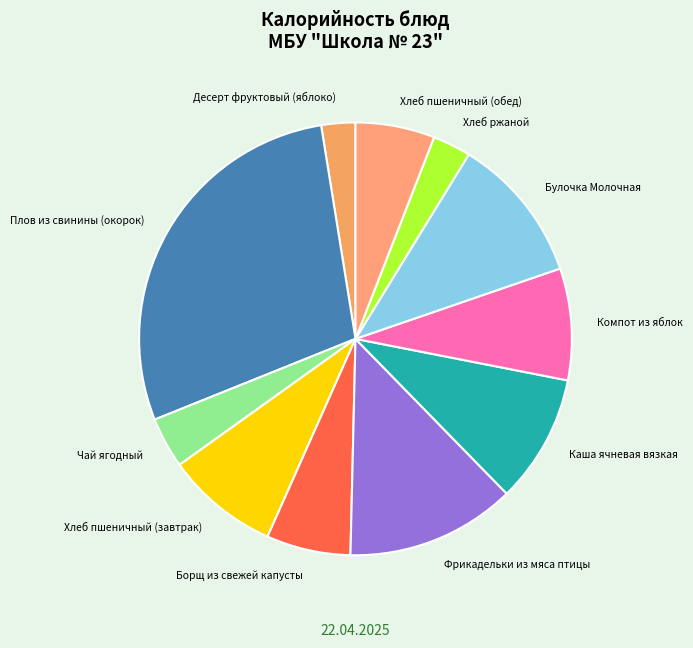

Is there any slice that represents more than half of the pie?

No